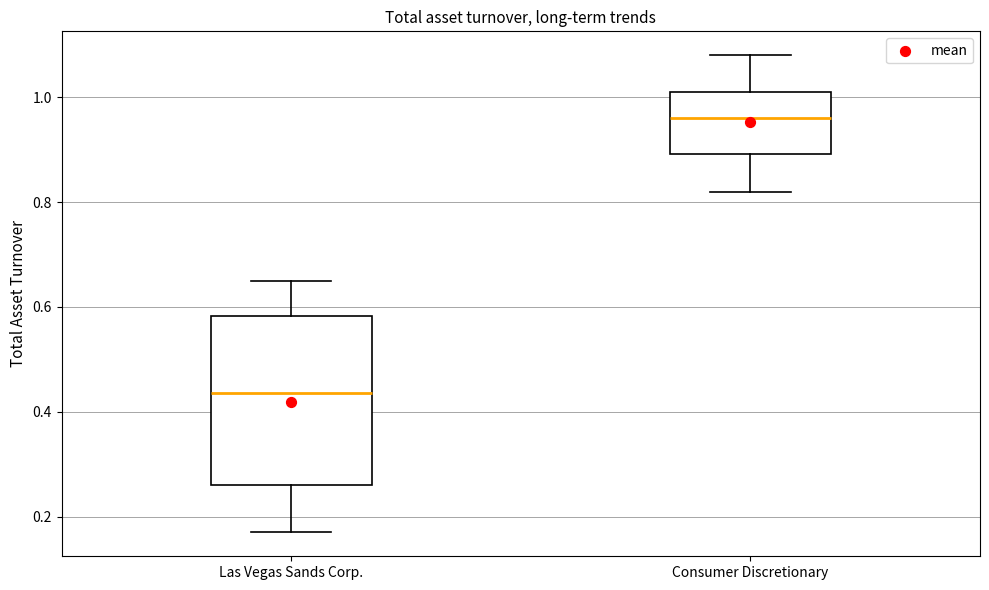

Reading left to right, read every box against the y-axis: the position of its median line, the range the box covers, and the ends of its whiskers. The values are not printed on the chart, so give them approximately, as read against the axis.

Las Vegas Sands Corp.: median 0.44, box 0.26 to 0.58, whiskers 0.18 to 0.66
Consumer Discretionary: median 0.96, box 0.90 to 1.02, whiskers 0.82 to 1.08